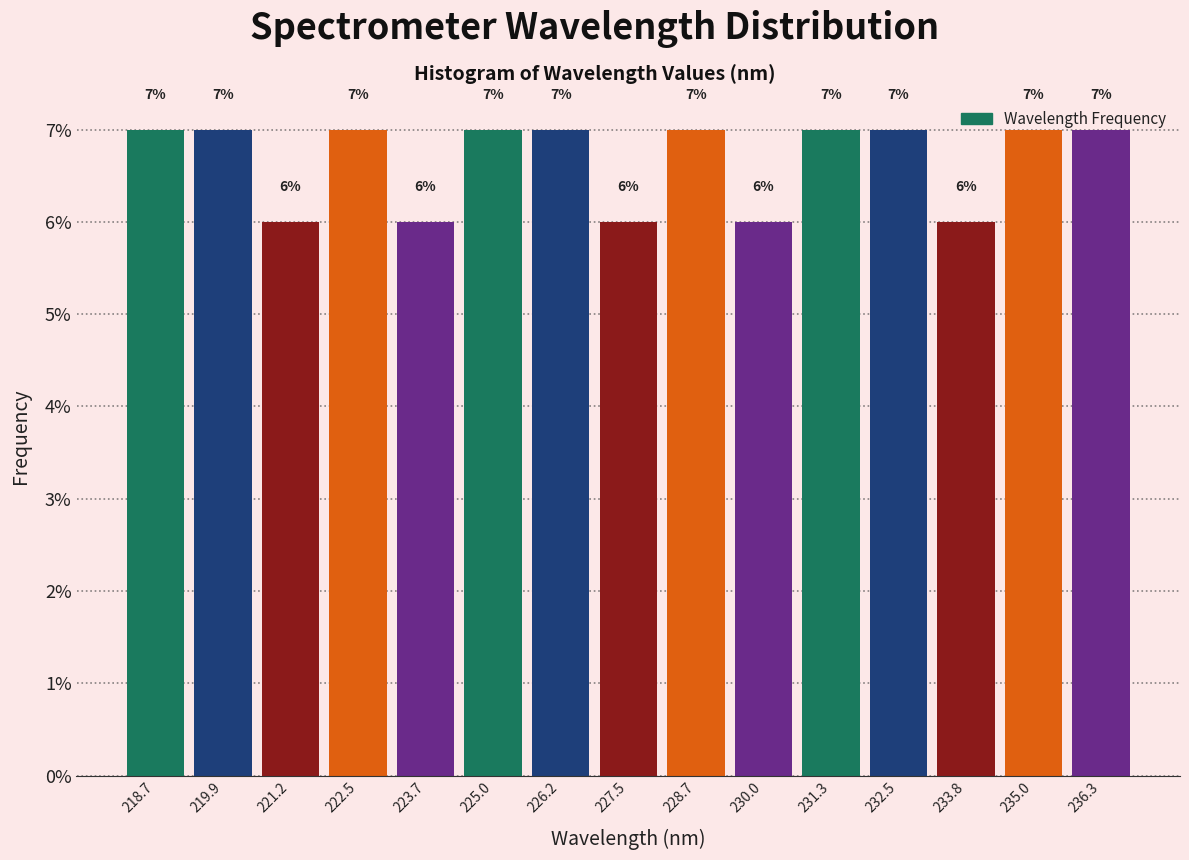

Reading left to right, list every bar in this chart as the range it spans on the x-axis followed by its height. The bar edges are not printed on the chart, so give them approximately, as read against the axis.

218.0 to 219.4: 7
219.4 to 220.6: 7
220.6 to 221.8: 6
221.8 to 223.0: 7
223.0 to 224.4: 6
224.4 to 225.6: 7
225.6 to 226.8: 7
226.8 to 228.2: 6
228.2 to 229.4: 7
229.4 to 230.6: 6
230.6 to 231.8: 7
231.8 to 233.2: 7
233.2 to 234.4: 6
234.4 to 235.6: 7
235.6 to 237.0: 7